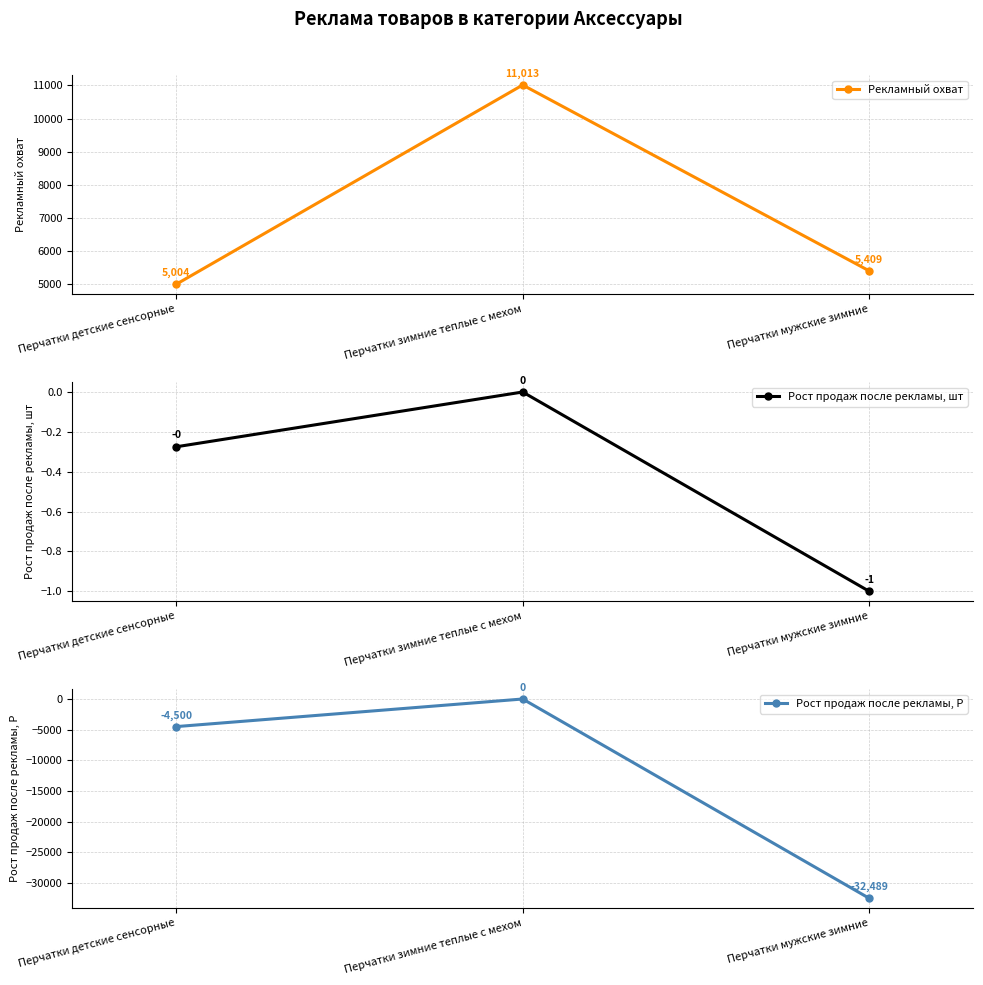

Rank the series by their average value, from lowest to highest.

Рост продаж после рекламы, Р, Рост продаж после рекламы, шт, Рекламный охват